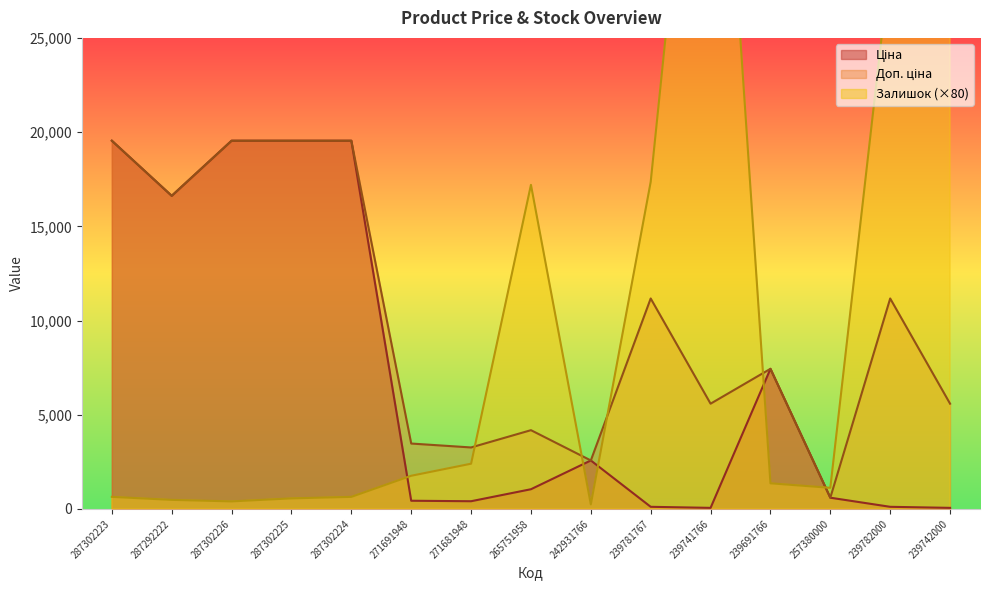

List the series in order of their peak value, highest first.

Залишок, Ціна, Доп. ціна